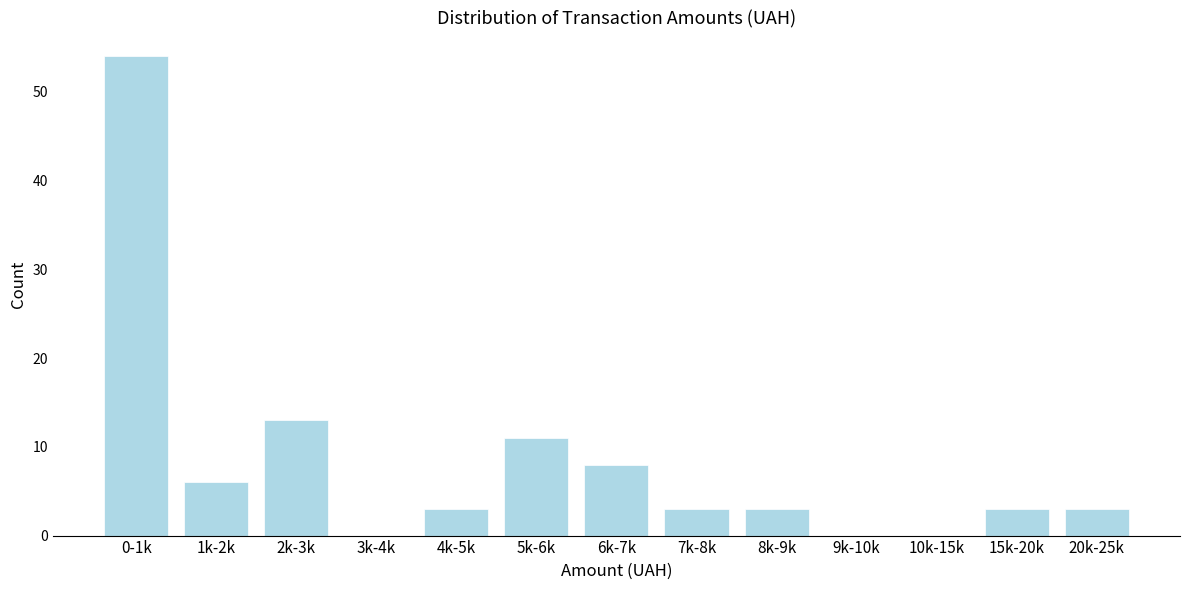

Reading left to right, extract all data points from this chart.

0-1k=54	1k-2k=6	2k-3k=13	3k-4k=0	4k-5k=3	5k-6k=11	6k-7k=8	7k-8k=3	8k-9k=3	9k-10k=0	10k-15k=0	15k-20k=3	20k-25k=3